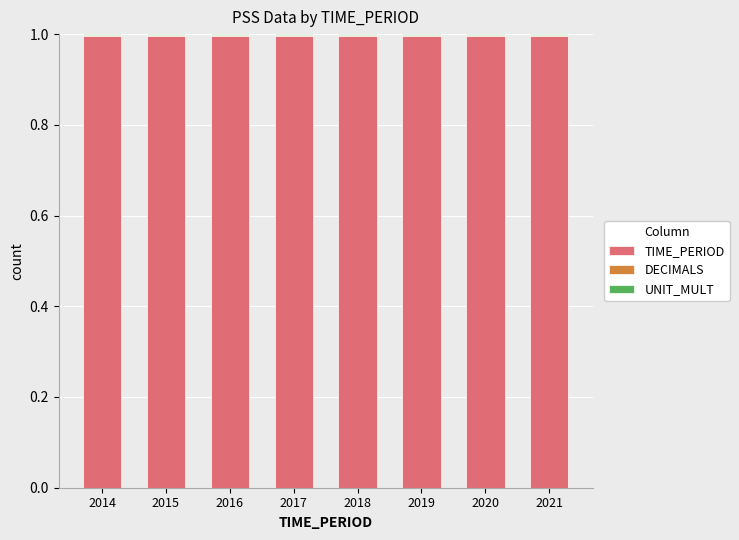

The value of TIME_PERIOD at 2015 is 1.7. True or false?

False